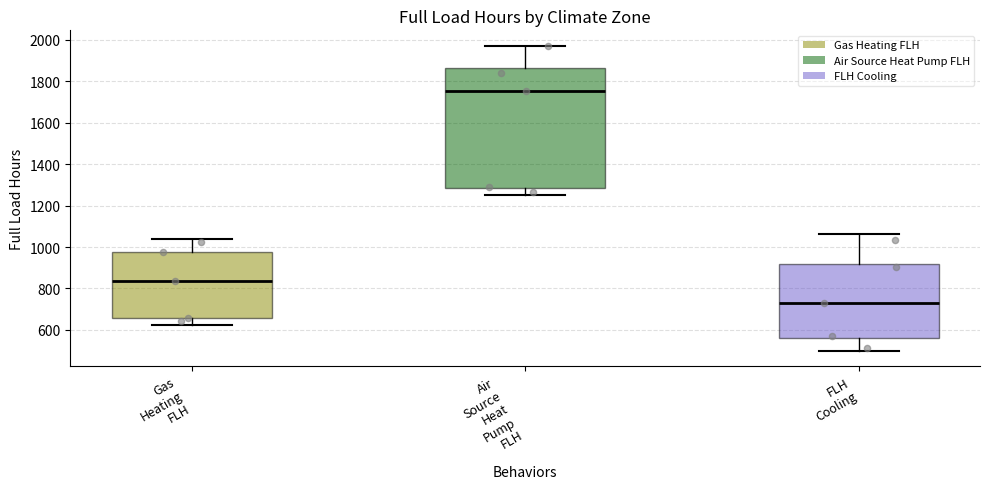

Which box is the tallest, from its lower edge to its upper edge?

Air Source Heat Pump FLH